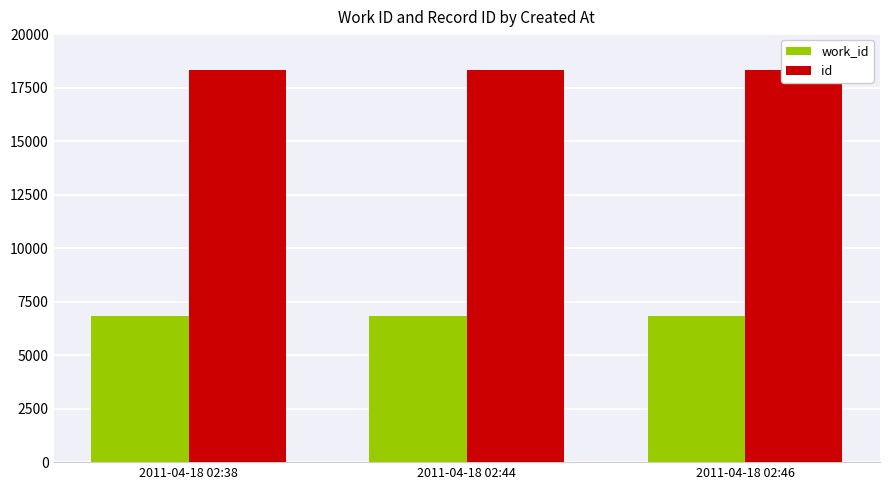

At which category is the sum across all series the highest?

2011-04-18 02:46